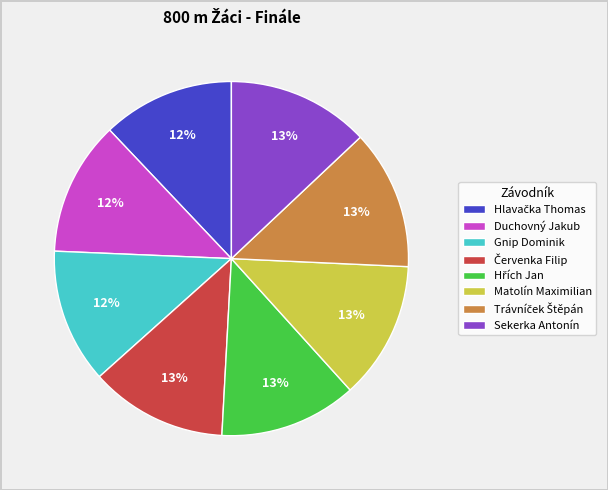

Count the number of slices in the pie.

8